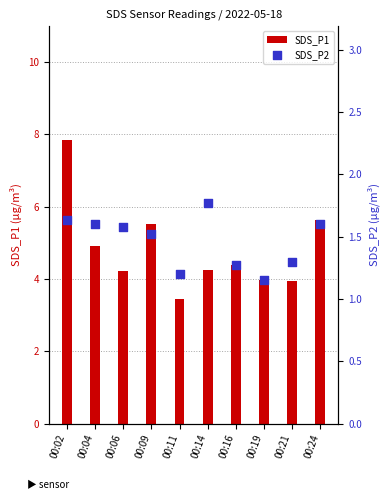

What are all the series names shown in the legend?

SDS_P1, SDS_P2